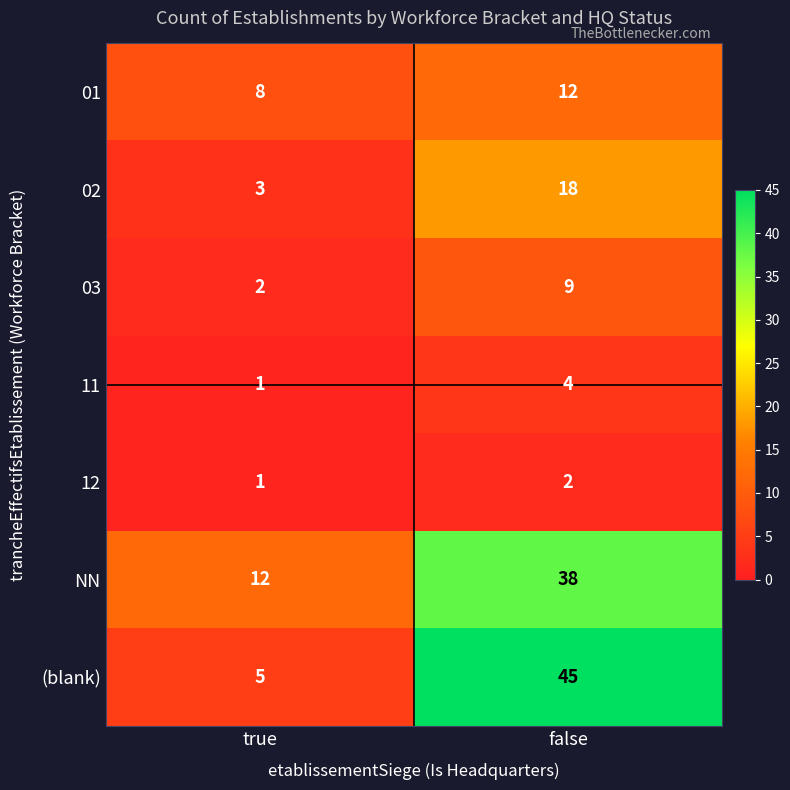

The 01 series shows 12 at false. True or false?

True